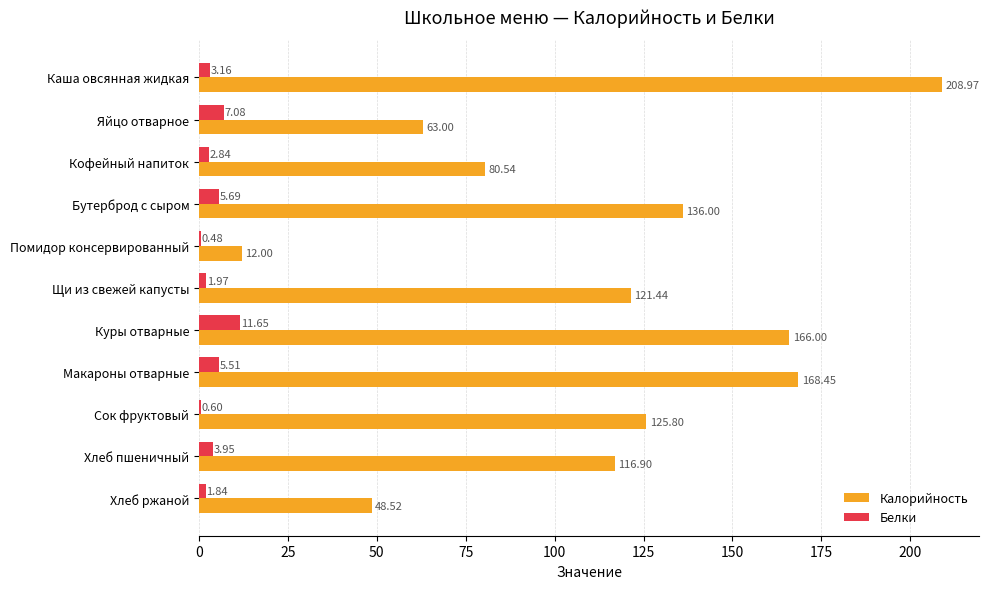

What is the sum of all Калорийность values?

1247.6